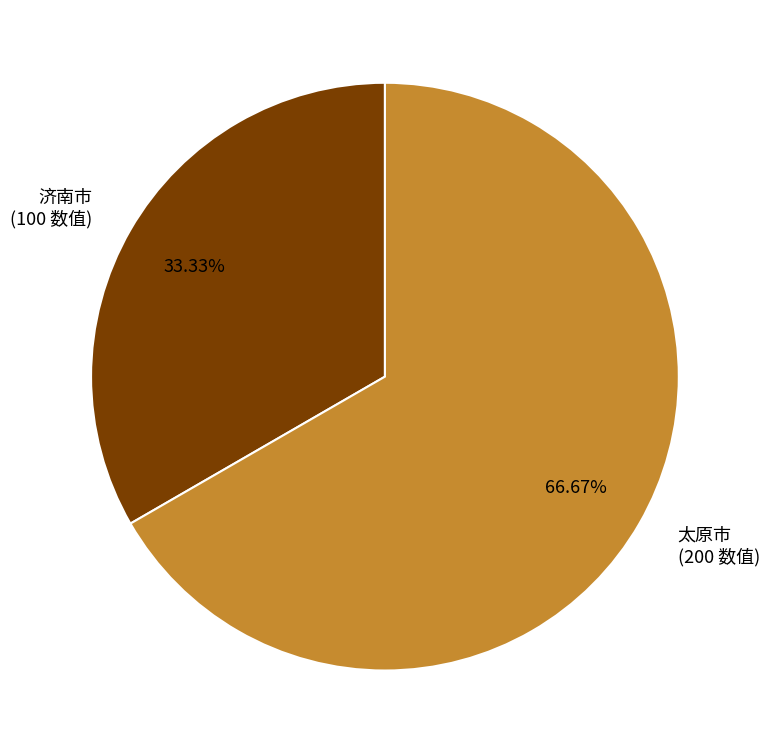

Rank the categories by value from highest to lowest.

太原市, 济南市